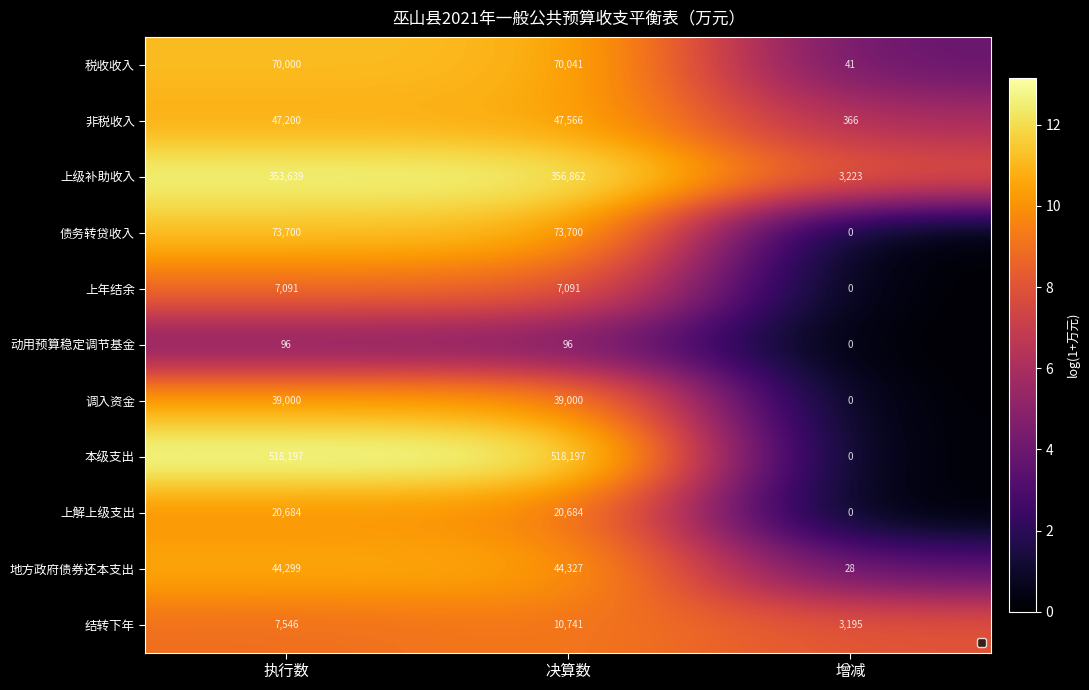

What is the average value of the 本级支出 series?

8.8